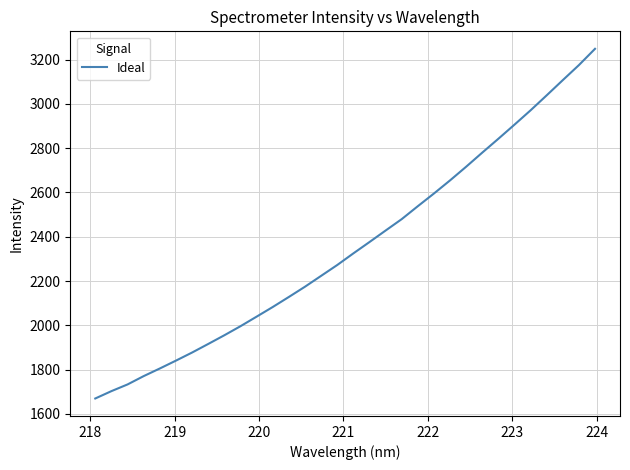

What is the average value?

2355.1